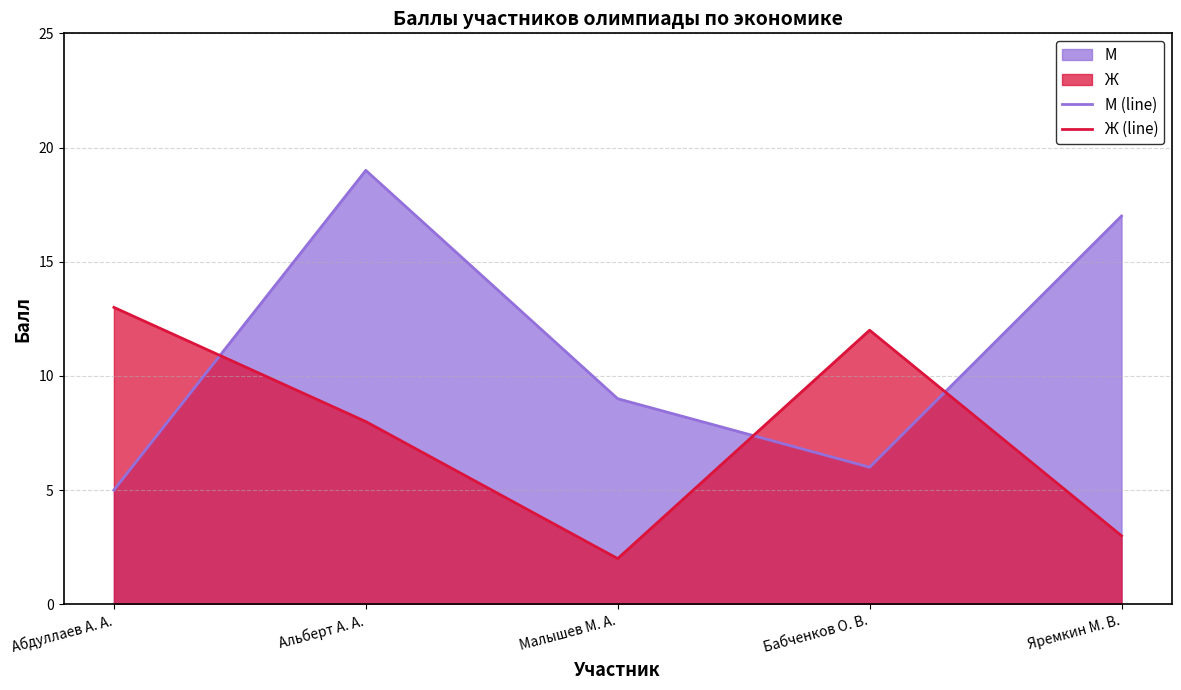

Is it true that М (line) equals 17 at Яремкин М. В.?

True